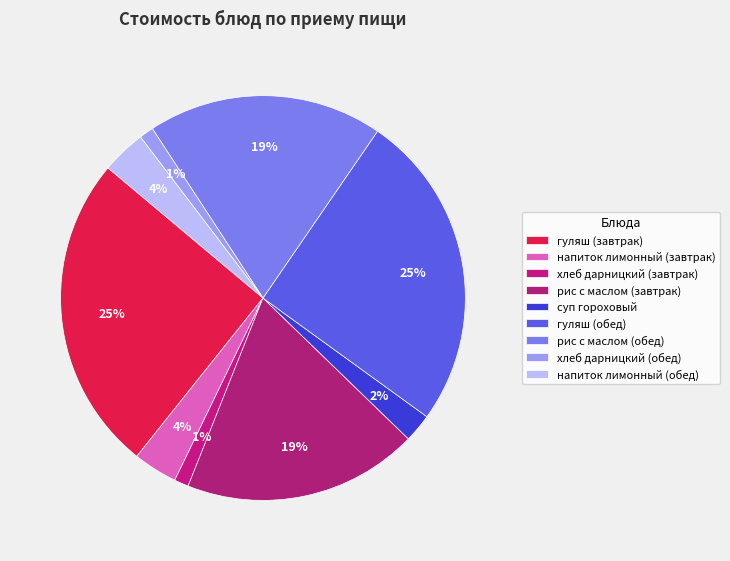

To the nearest percent, what portion does гуляш (обед) represent?

25%